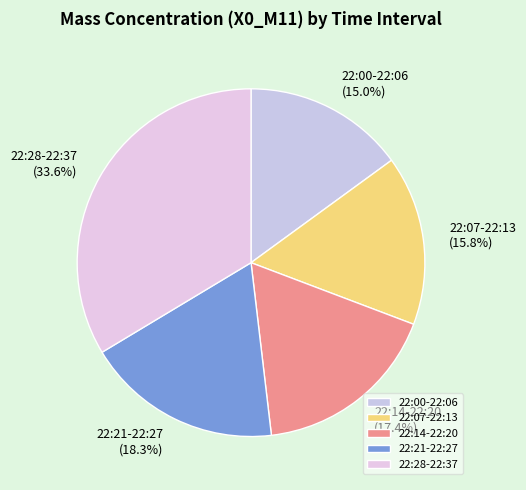

Approximately how many times larger is the value at 22:07-22:13 compared to 22:28-22:37?

0.5